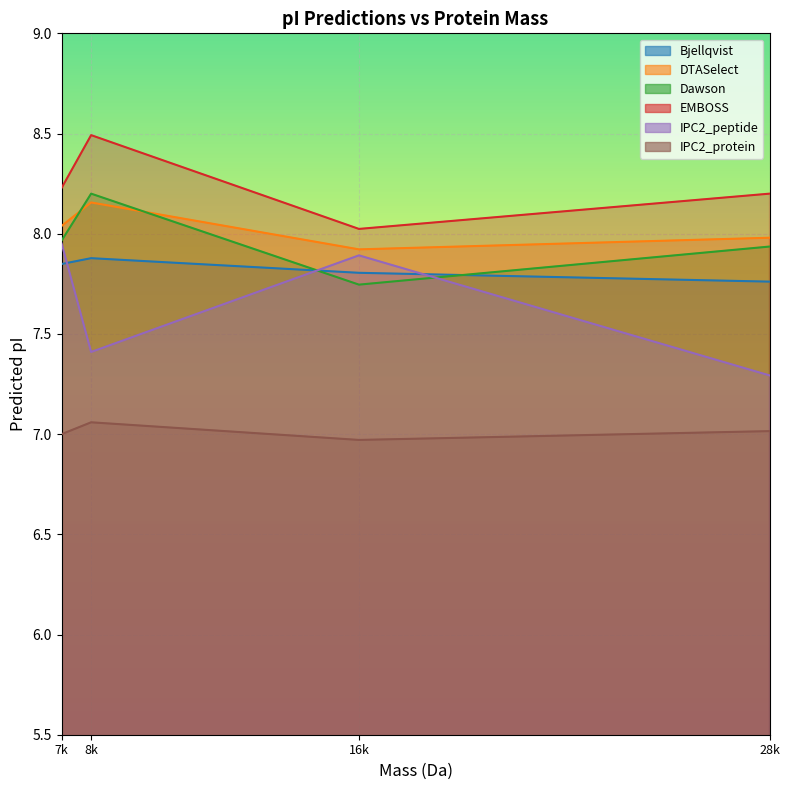

How many distinct data groups are displayed?

6